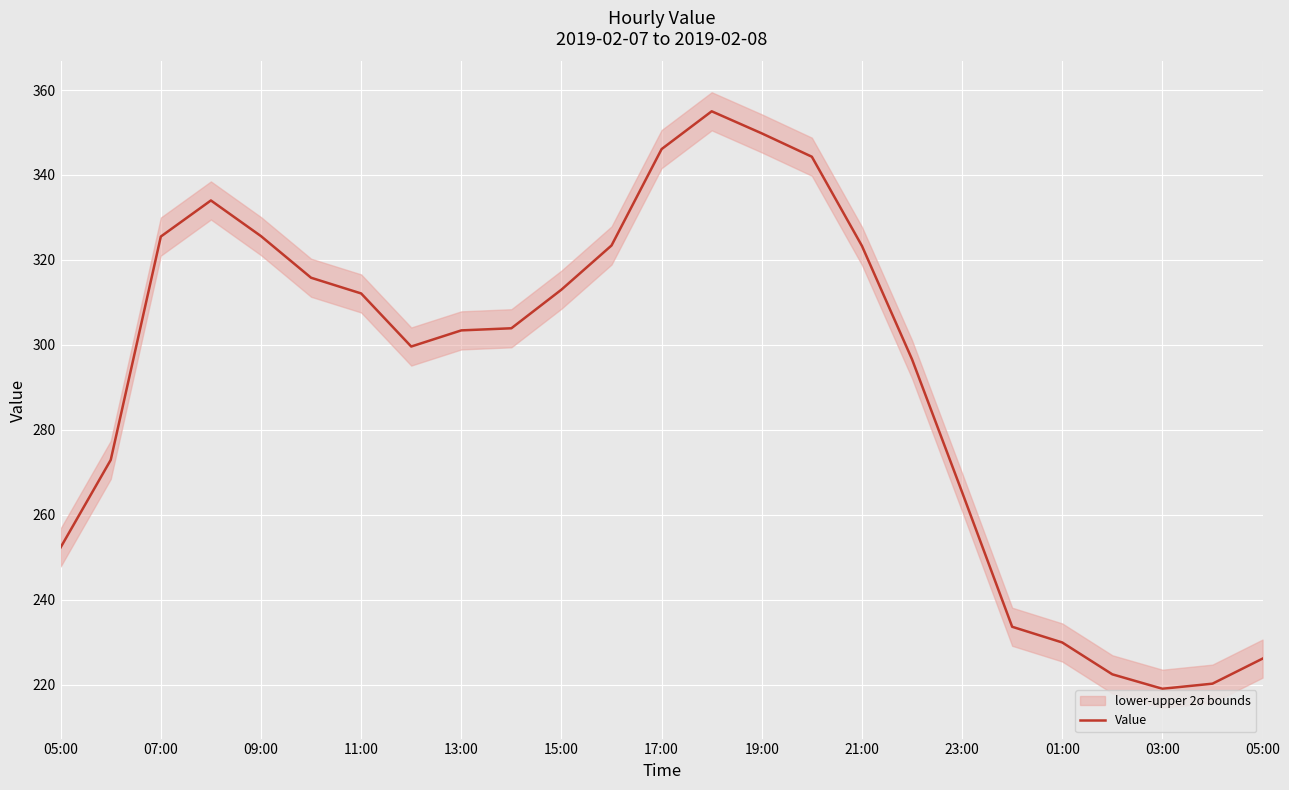

Reading left to right, what are all the values shown in this chart?

252.3	272.9	325.5	334.0	325.6	315.8	312.1	299.6	303.4	303.9	313.0	323.4	346.1	355.0	349.8	344.3	323.3	296.6	265.3	233.6	229.9	222.4	219.0	220.2	226.1